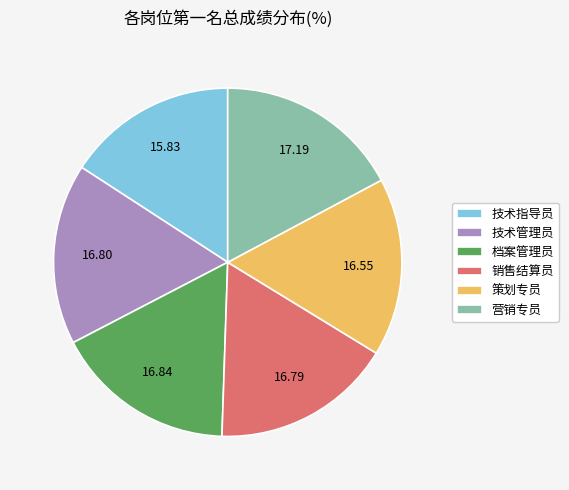

Approximately how many times larger is the value at 技术指导员 compared to 档案管理员?

0.9